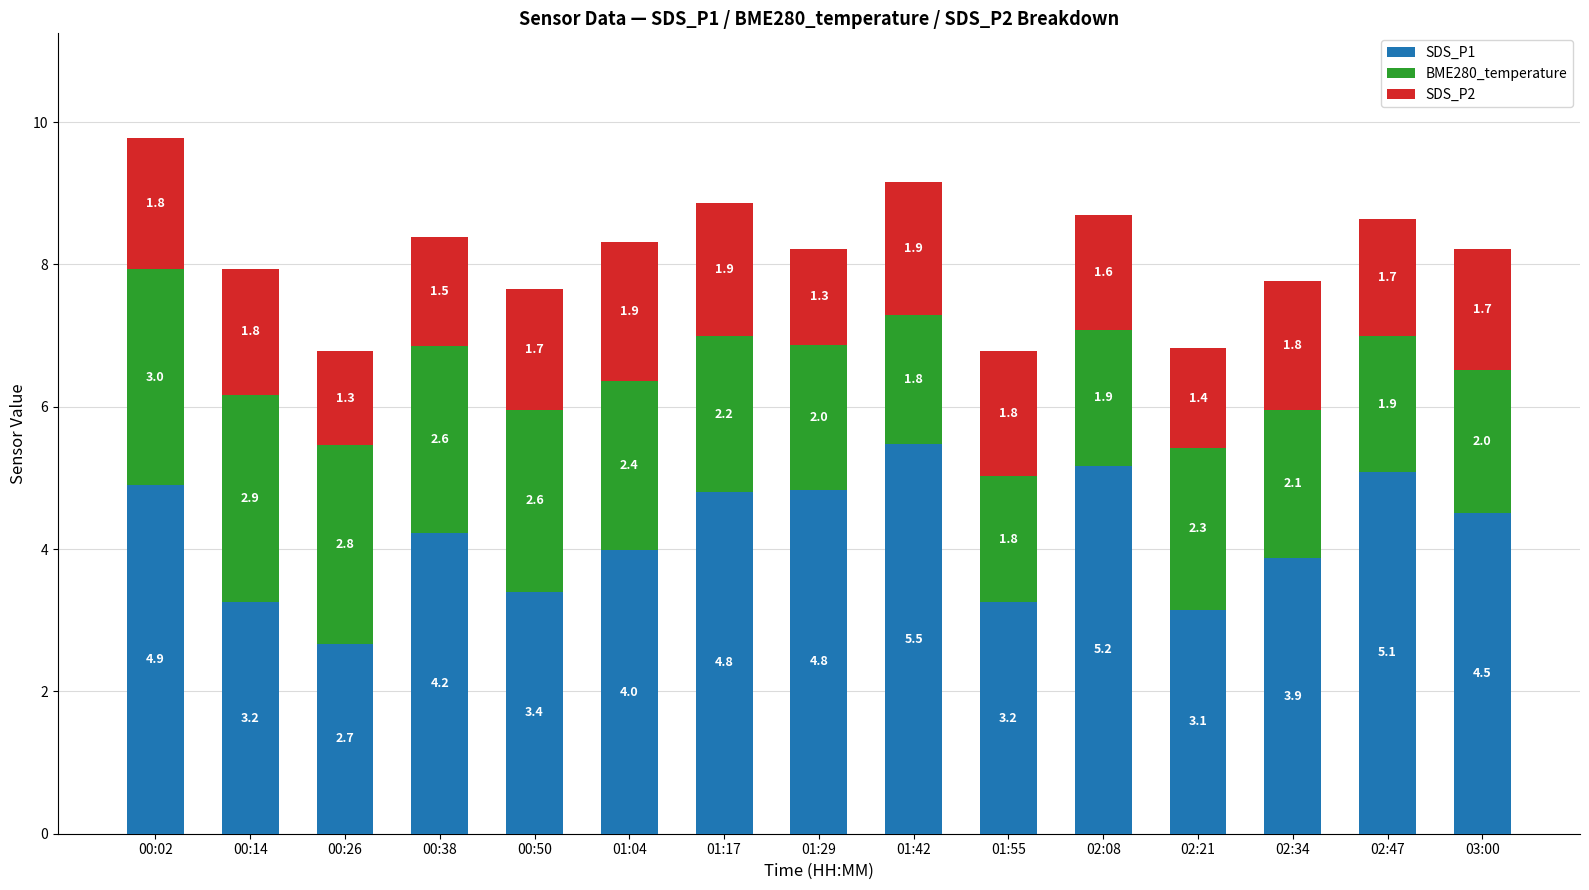

What is the maximum value for SDS_P1?

5.5